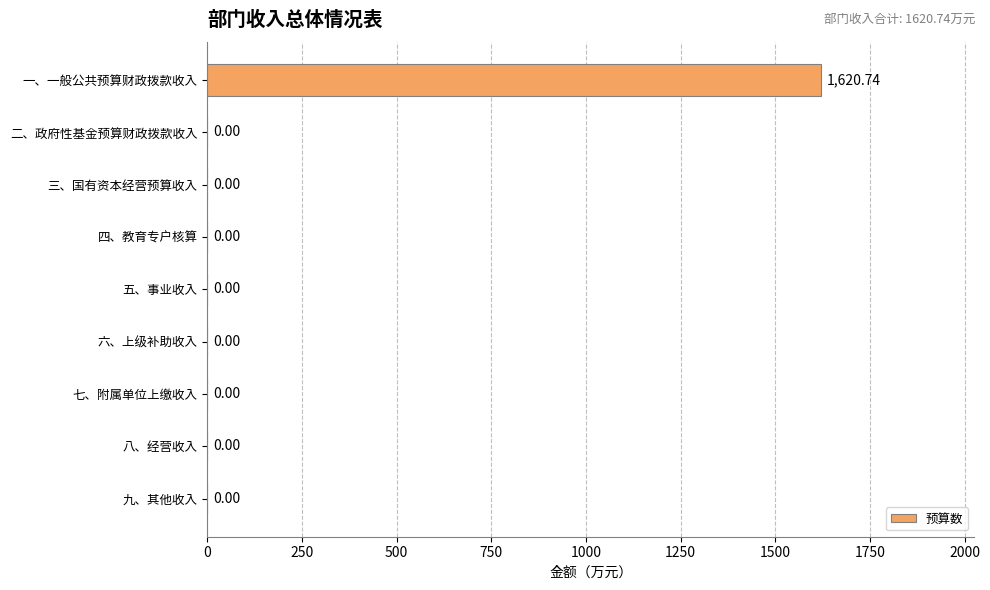

What is the sum of all values?

1620.7